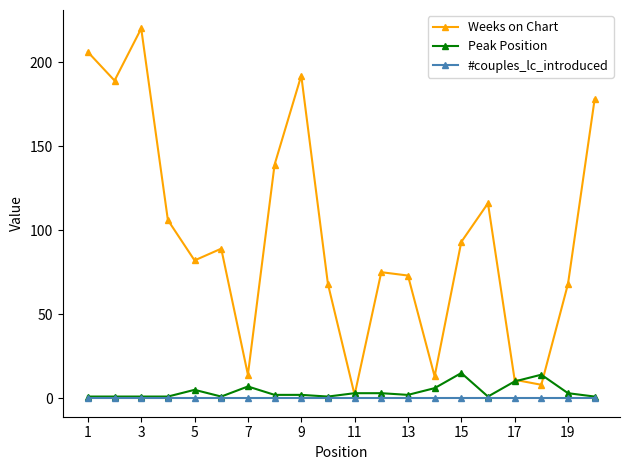

How many data points does each series have?

20